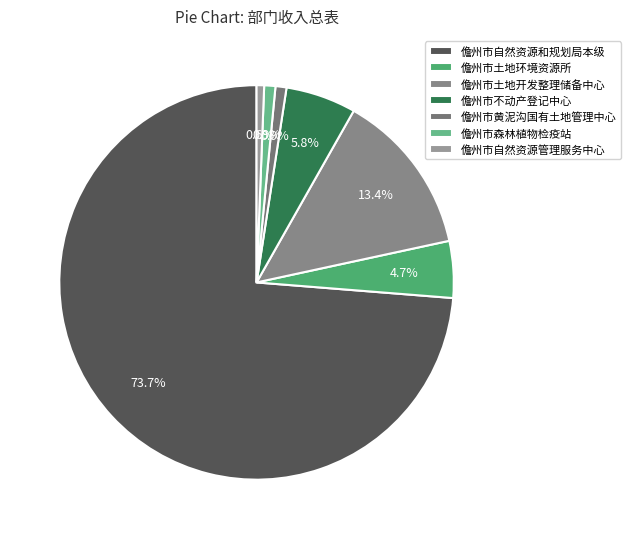

How many slices are in this pie chart?

7